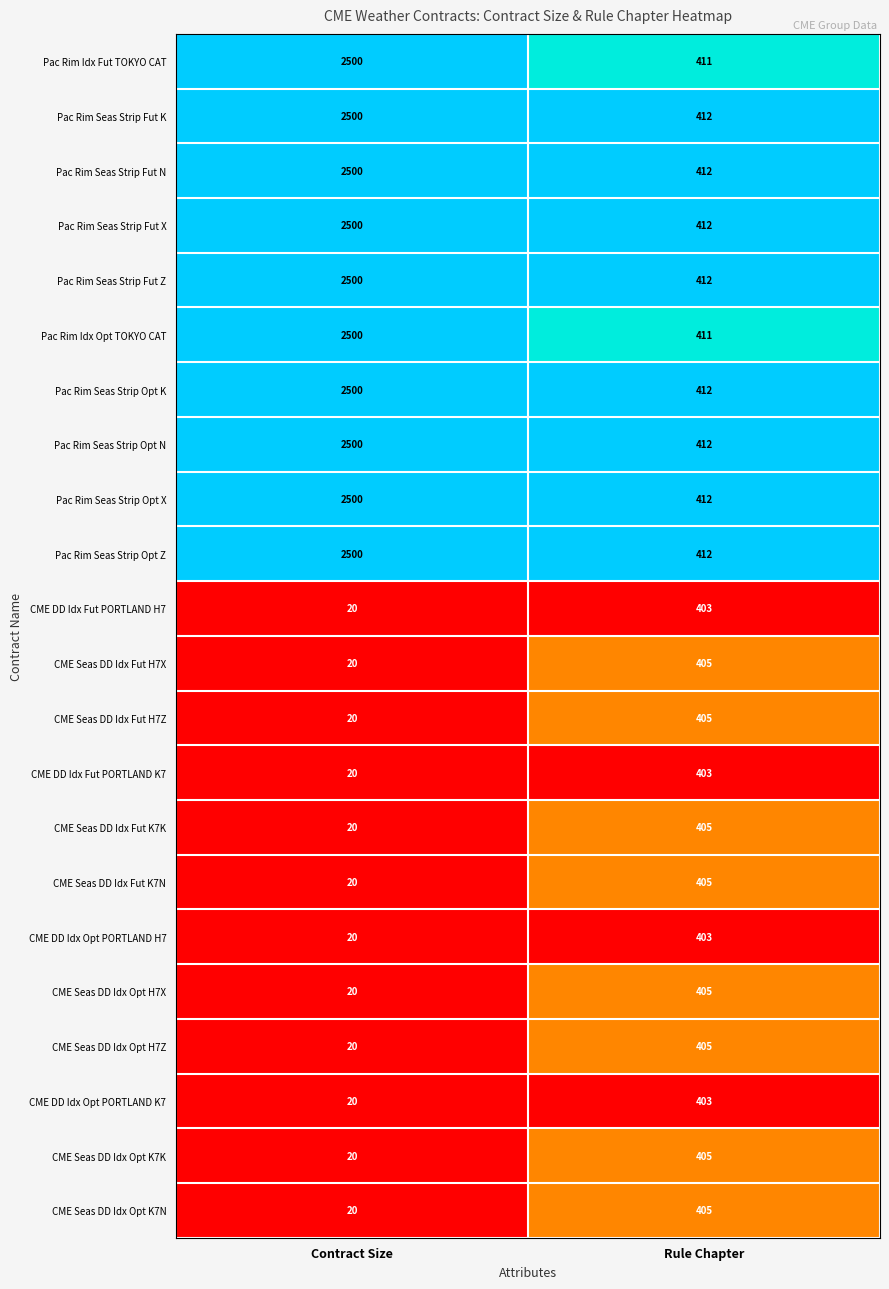

At which category does the chart reach its peak across all series?

Contract Size